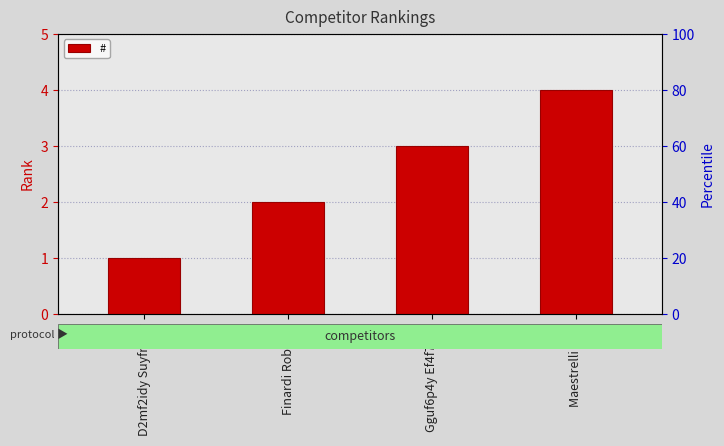

What is the sum of all values?

10